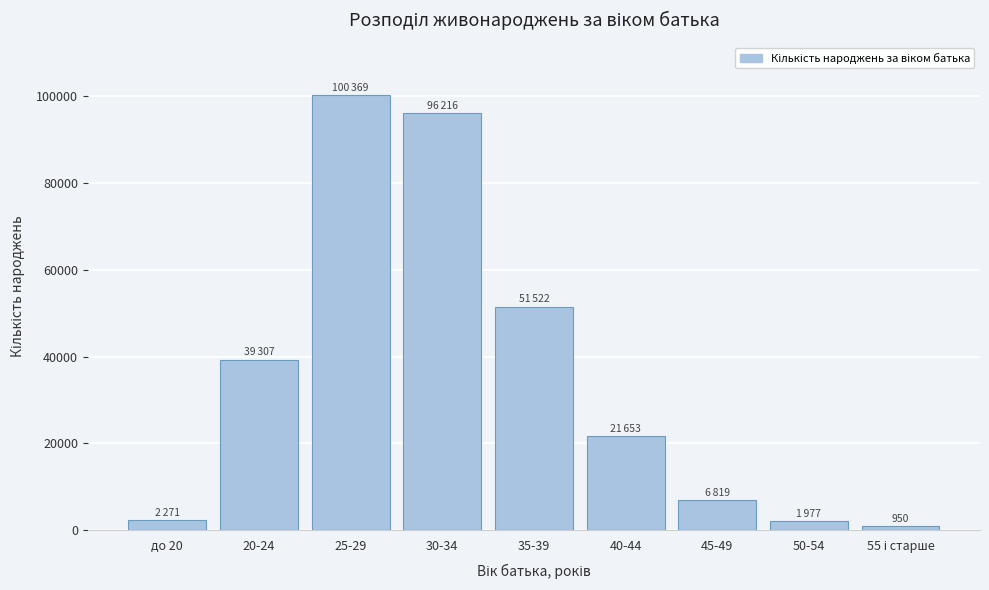

What is the difference between the maximum and second lowest values?

98392